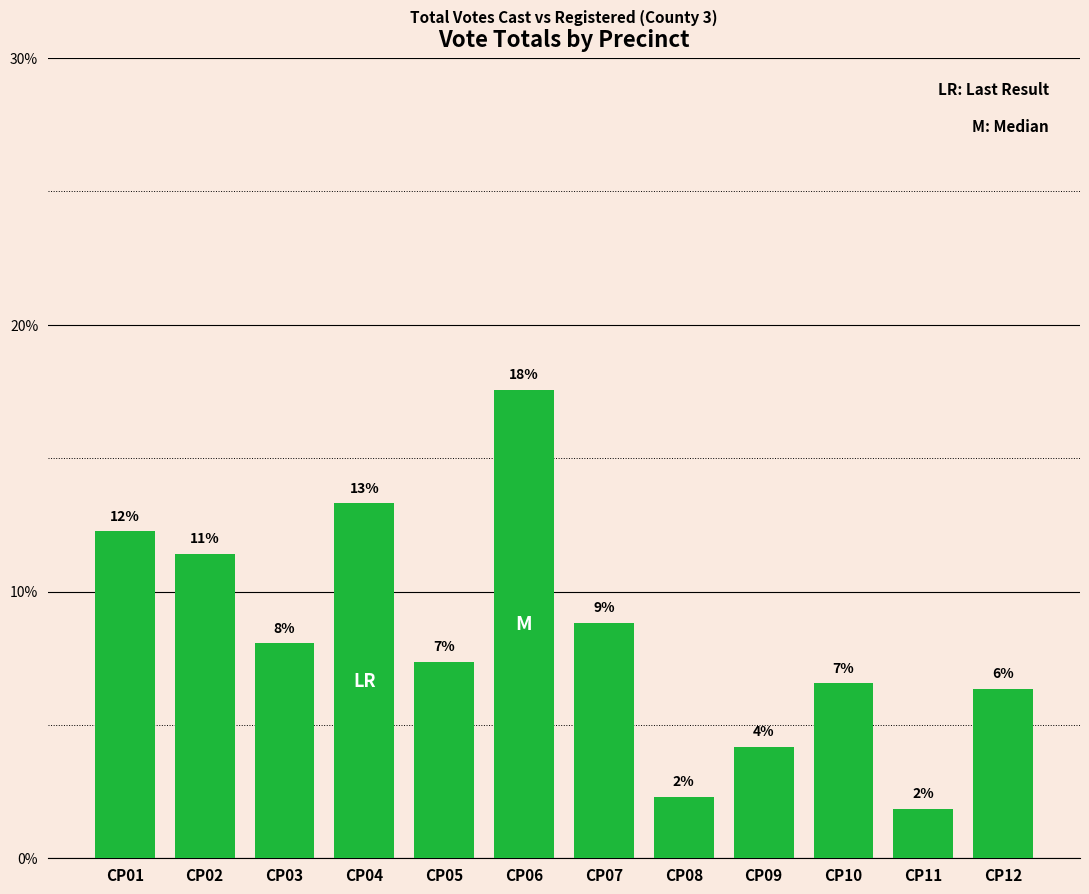

Rank the categories by value from highest to lowest.

CP06, CP04, CP01, CP02, CP07, CP03, CP05, CP10, CP12, CP09, CP08, CP11